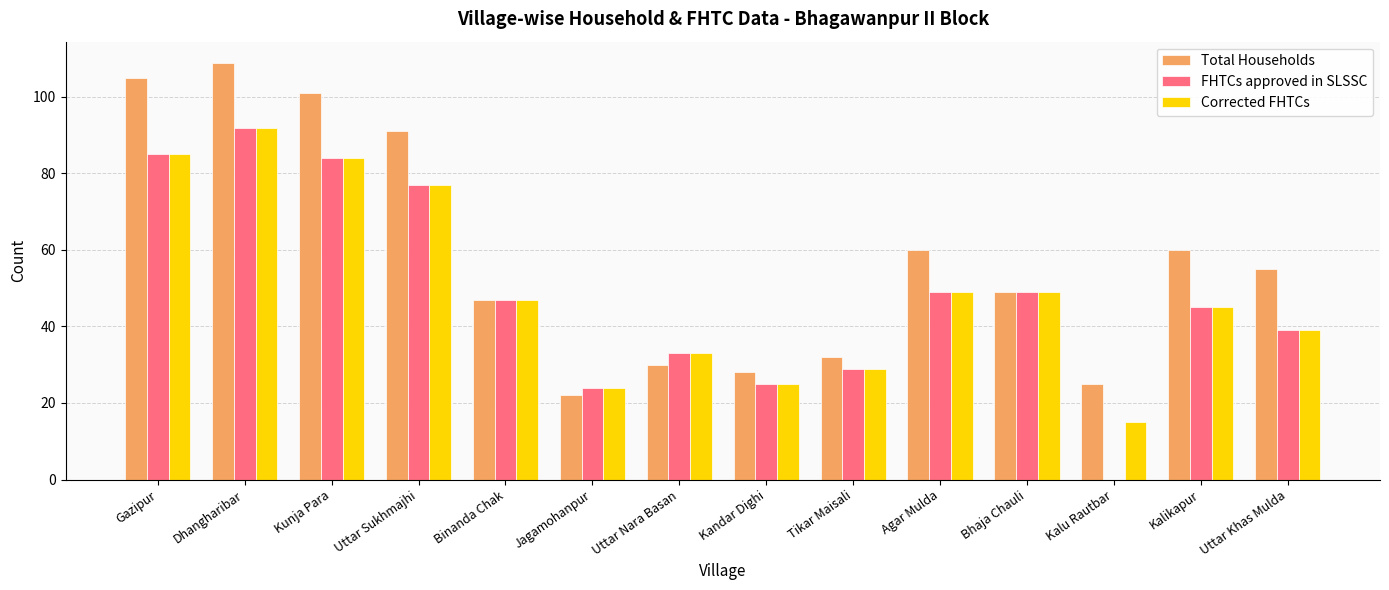

What is the sum of the FHTCs approved in SLSSC values at Agar Mulda and Uttar Sukhmajhi?

126